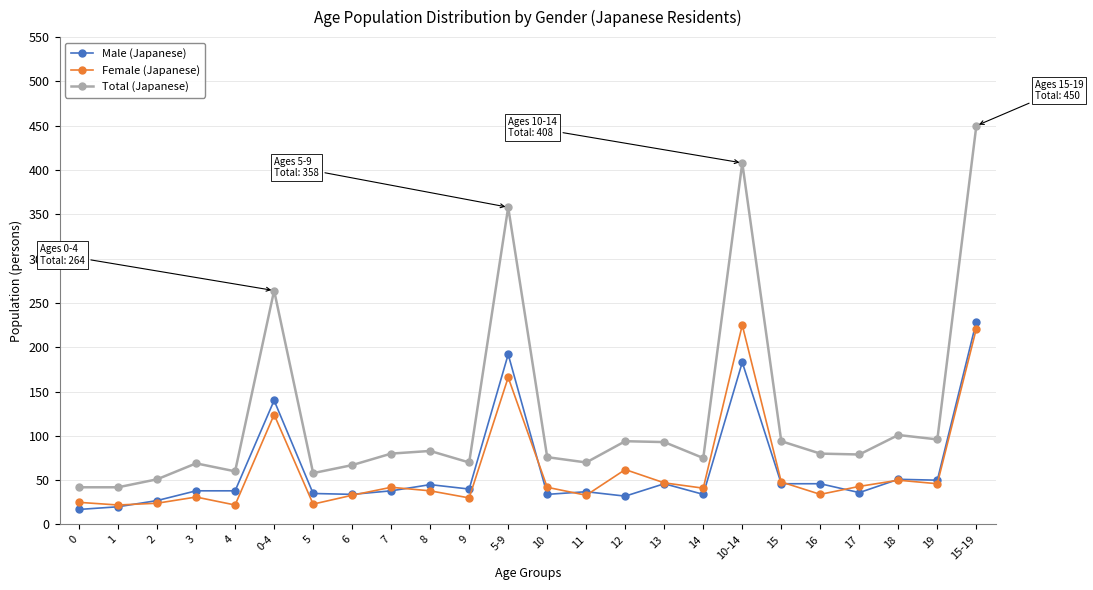

What is the label of the 7th point from the right?

10-14